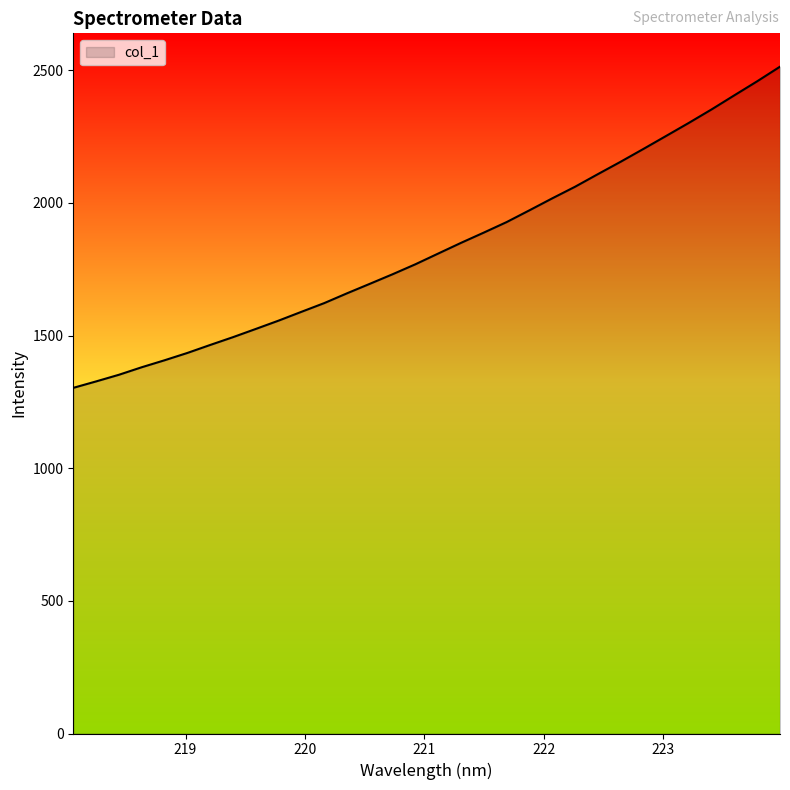

What is the difference between the maximum and minimum values?

1210.7